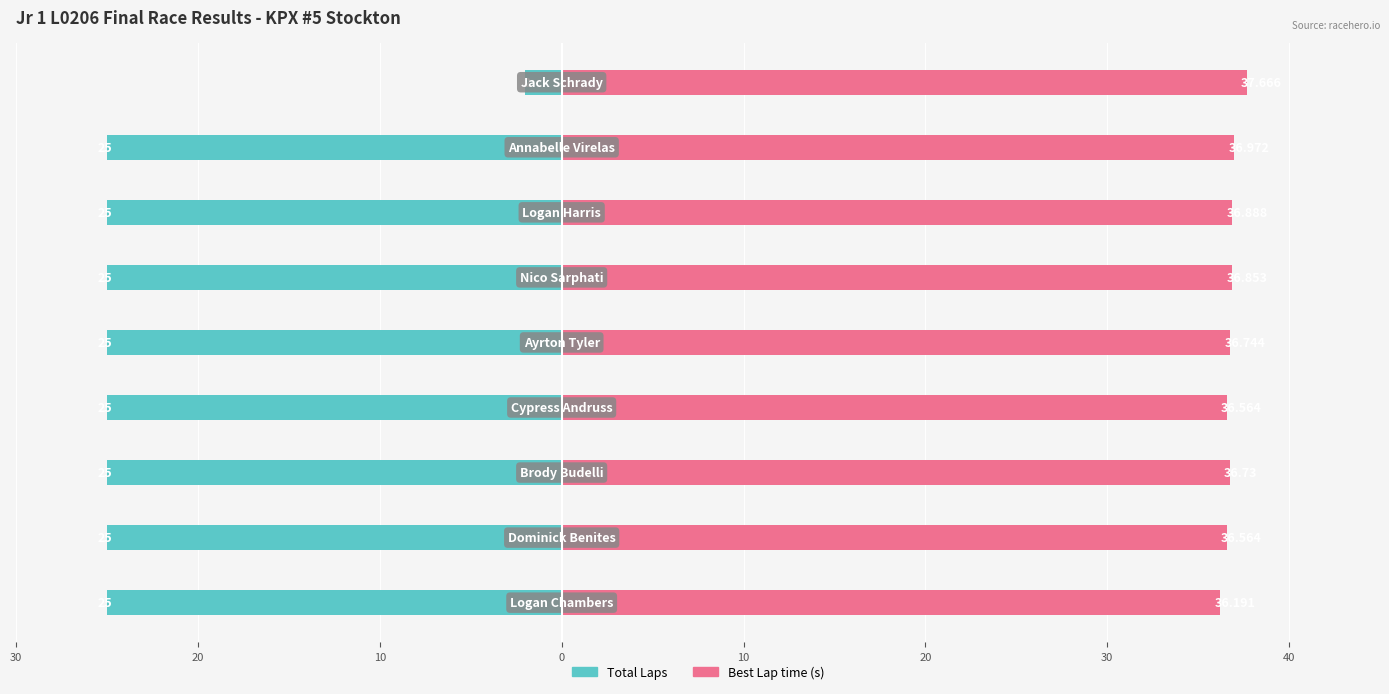

What is the value of the Best Lap time bar at the 8th from the left?

37.0